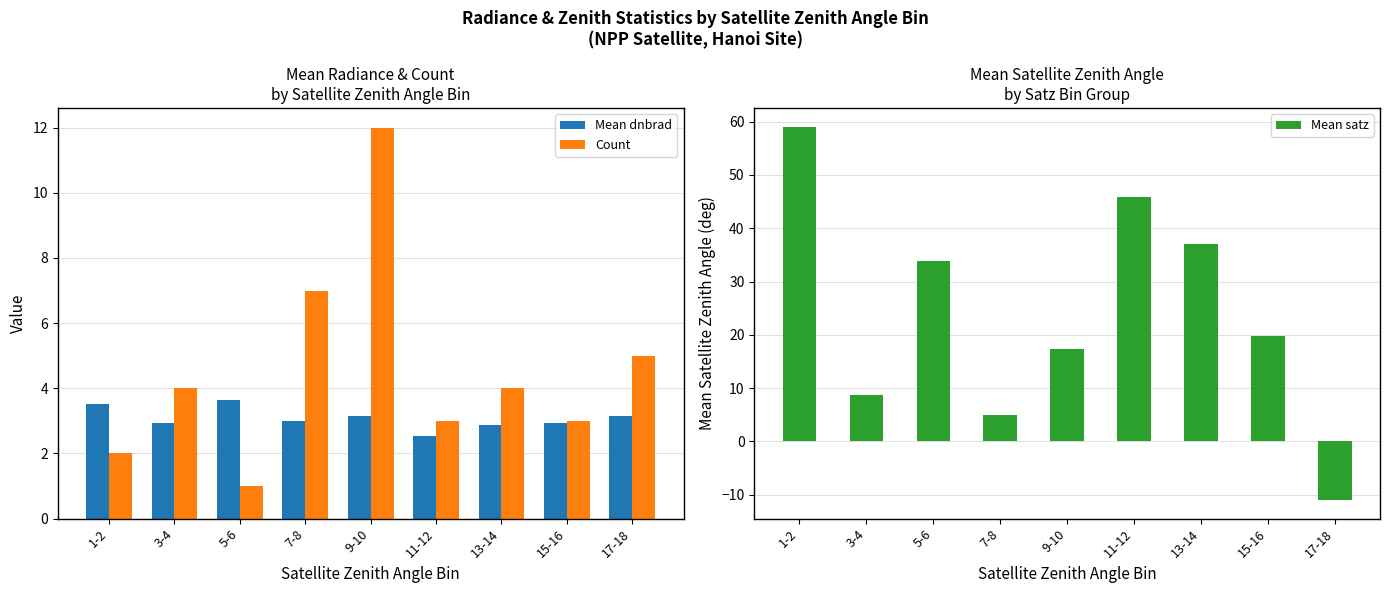

Reading left to right, what are all the values shown in this chart?

Mean dnbrad: 3.5	2.9	3.6	3.0	3.2	2.5	2.9	2.9	3.1
Count: 2.0	4.0	1.0	7.0	12.0	3.0	4.0	3.0	5.0
Mean satz: 59.0	8.7	33.8	4.9	17.4	45.9	37.0	19.8	-11.0